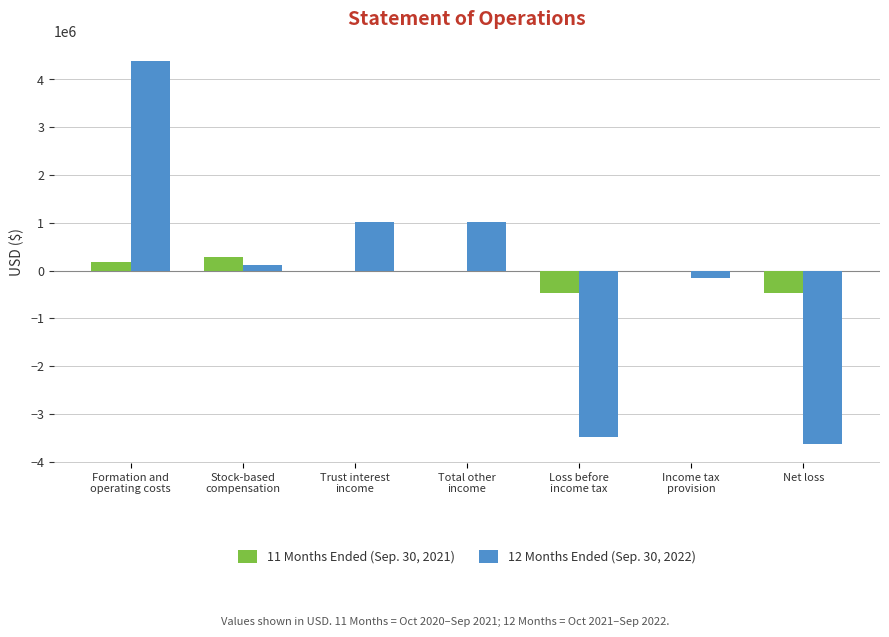

What is the average value of the 11 Months Ended (Sep. 30, 2021) series?

-66535